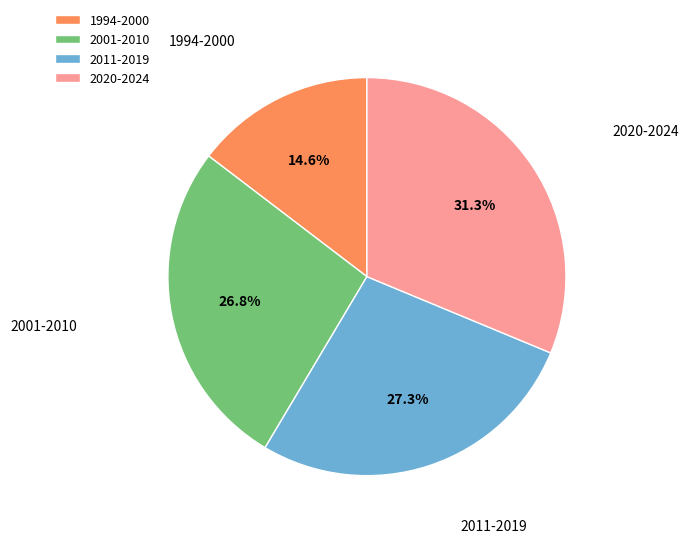

What portion of the pie excludes 2011-2019?

72.7%